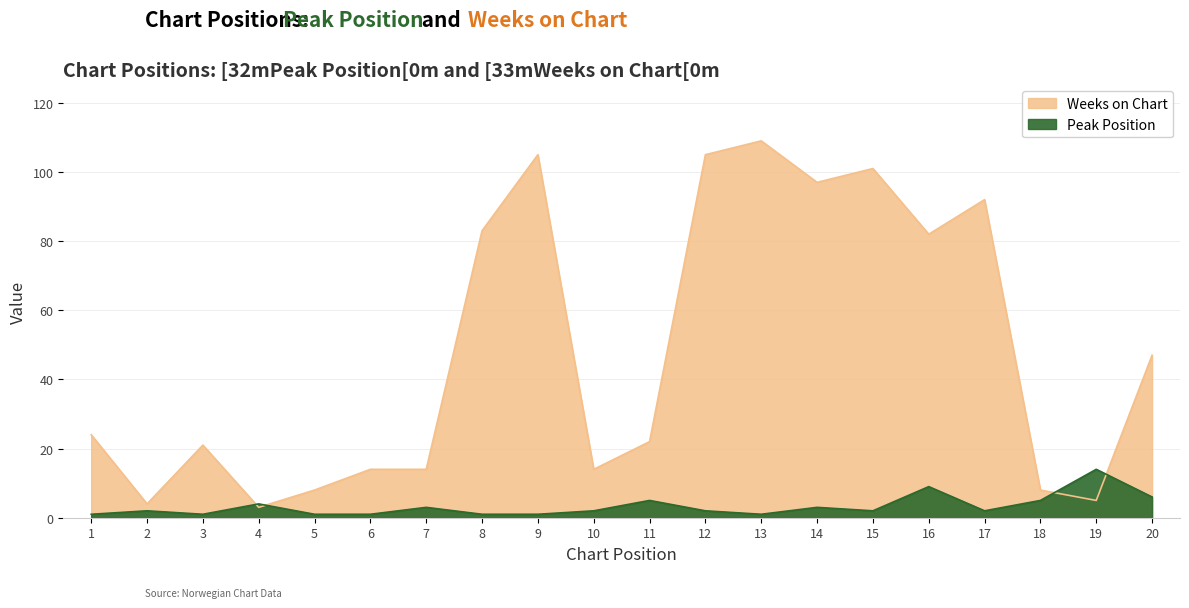

List the labels in order of Peak Position value, largest first.

19, 16, 20, 11, 18, 4, 7, 14, 2, 10, 12, 15, 17, 1, 3, 5, 6, 8, 9, 13